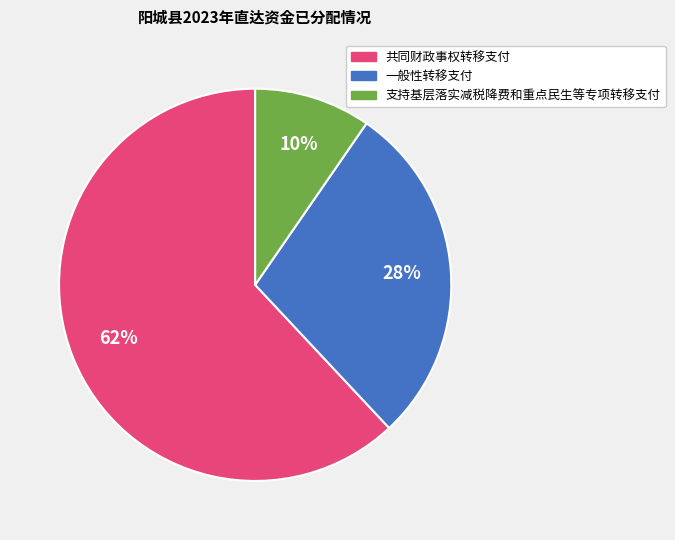

To the nearest percent, what is the average slice percentage?

33%